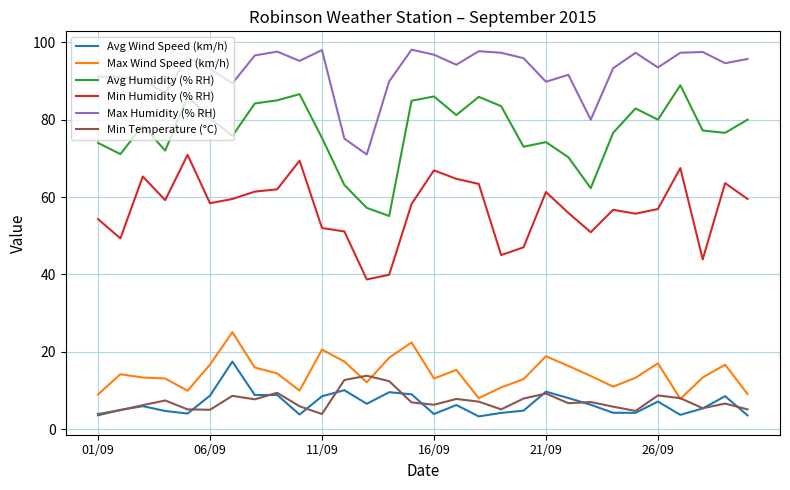

What is the maximum value for Max Wind Speed (km/h)?

25.1